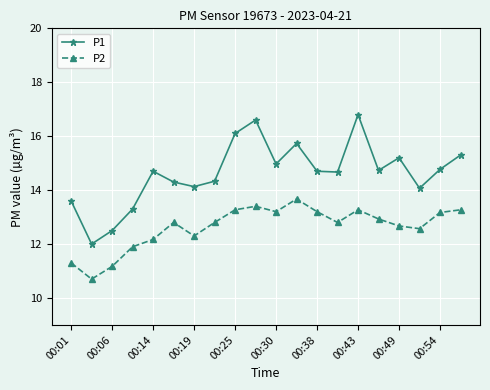

What is the sum of all P2 values?

252.6